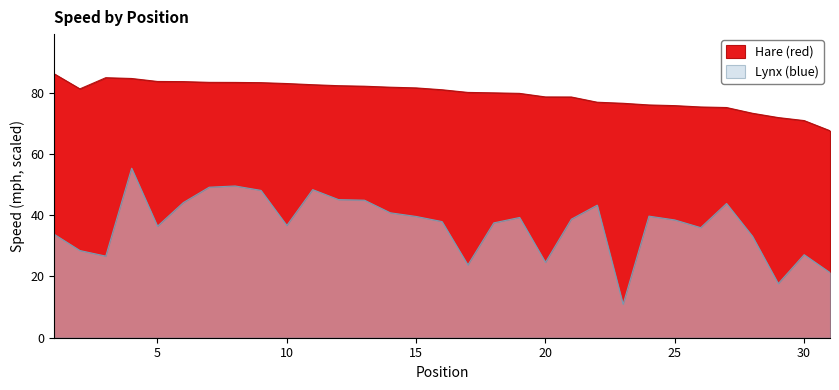

True or false: Hare (red) has more than 0 interior local peaks.

True